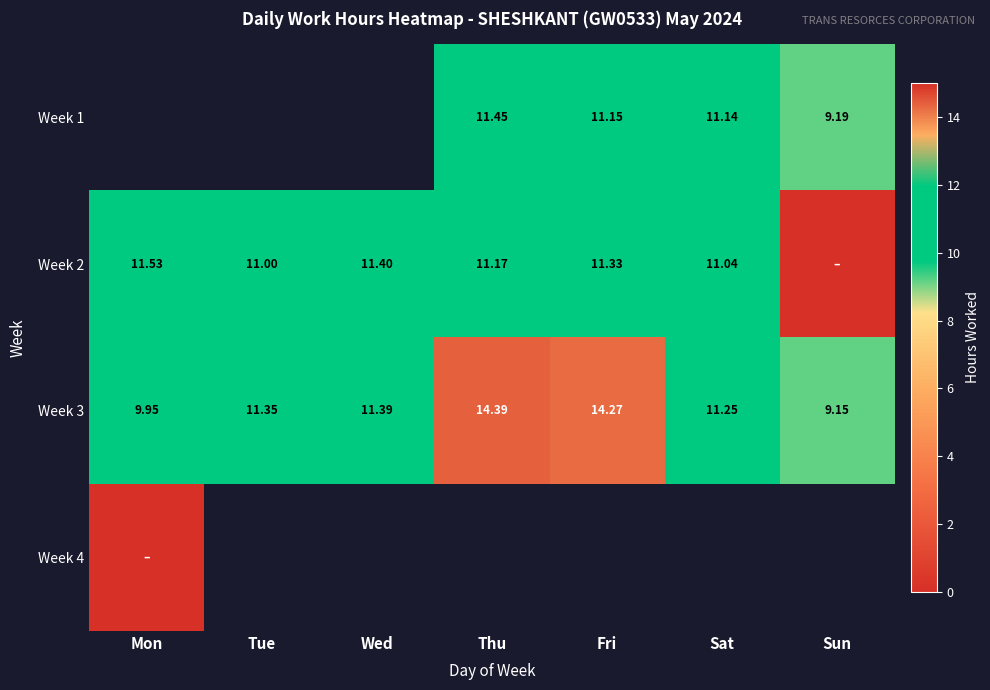

Which has a higher value, Sun or Thu?

Thu